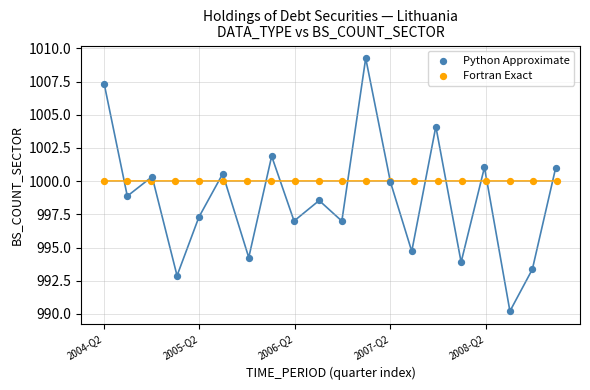

Which series reaches the minimum Y coordinate?

Python Approximate